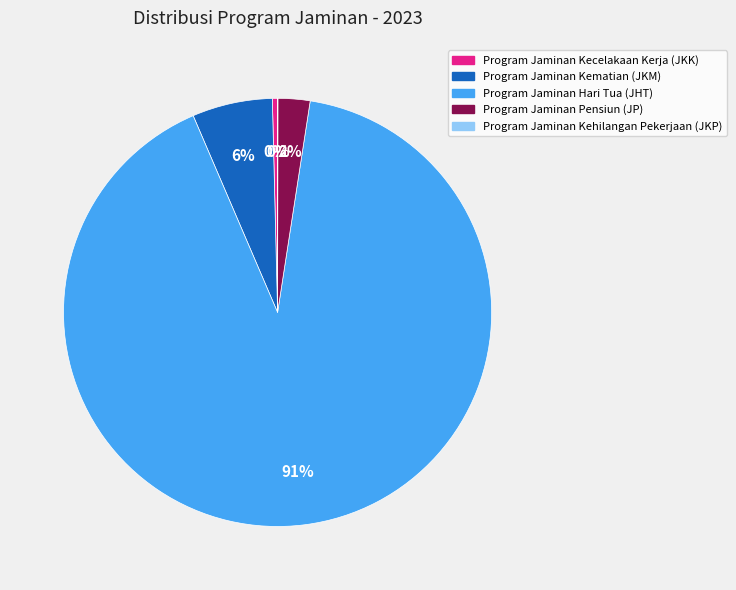

Is it true that Program Jaminan Hari Tua (JHT) is 96% of the pie?

False